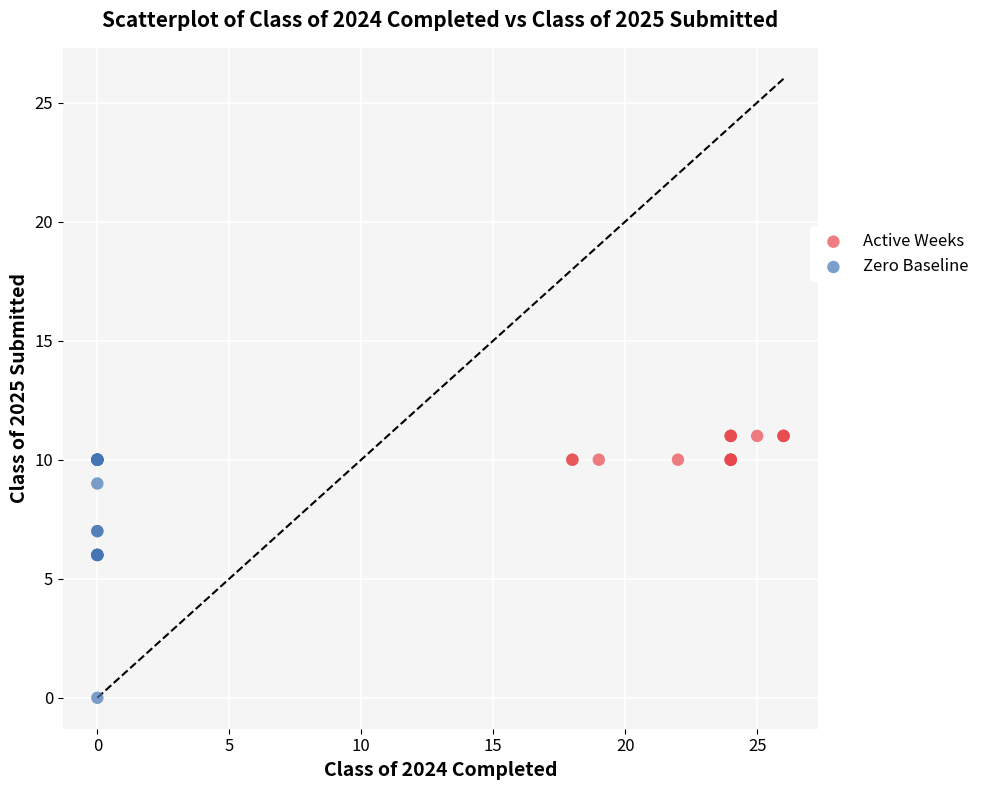

What are all the series names shown in the legend?

Active Weeks, Zero Baseline